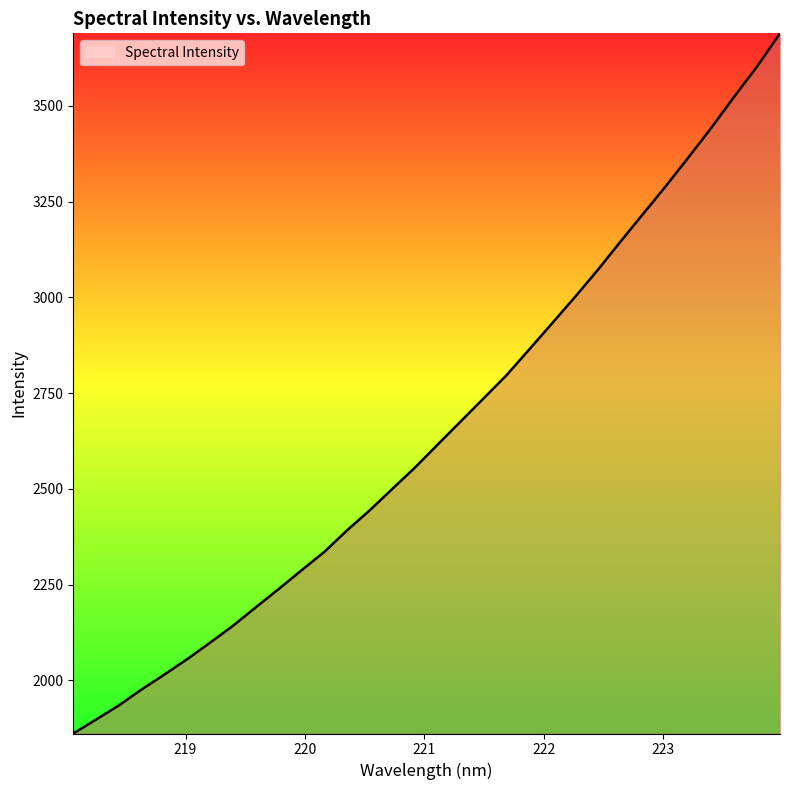

What is the difference between the maximum and minimum values?

1828.1